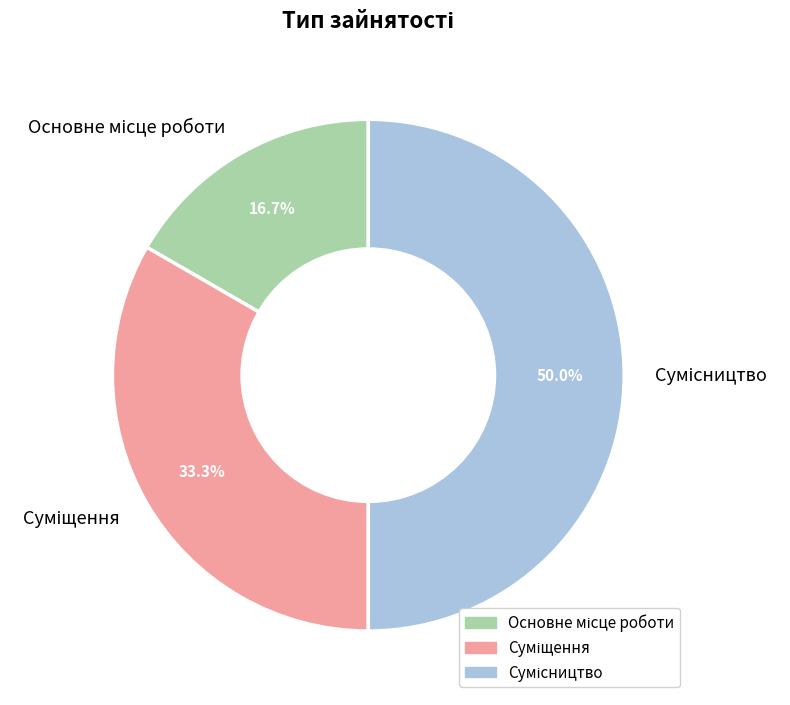

To the nearest percent, what is the average slice percentage?

33%